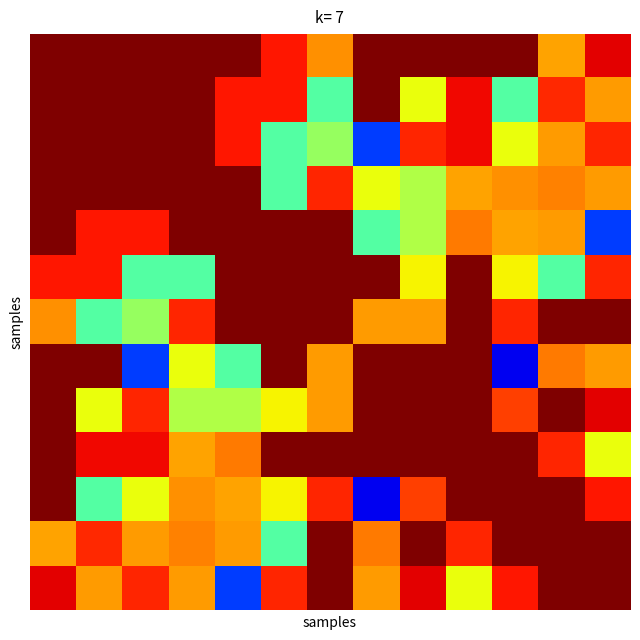

At how many categories does at least one series exceed 0?

13